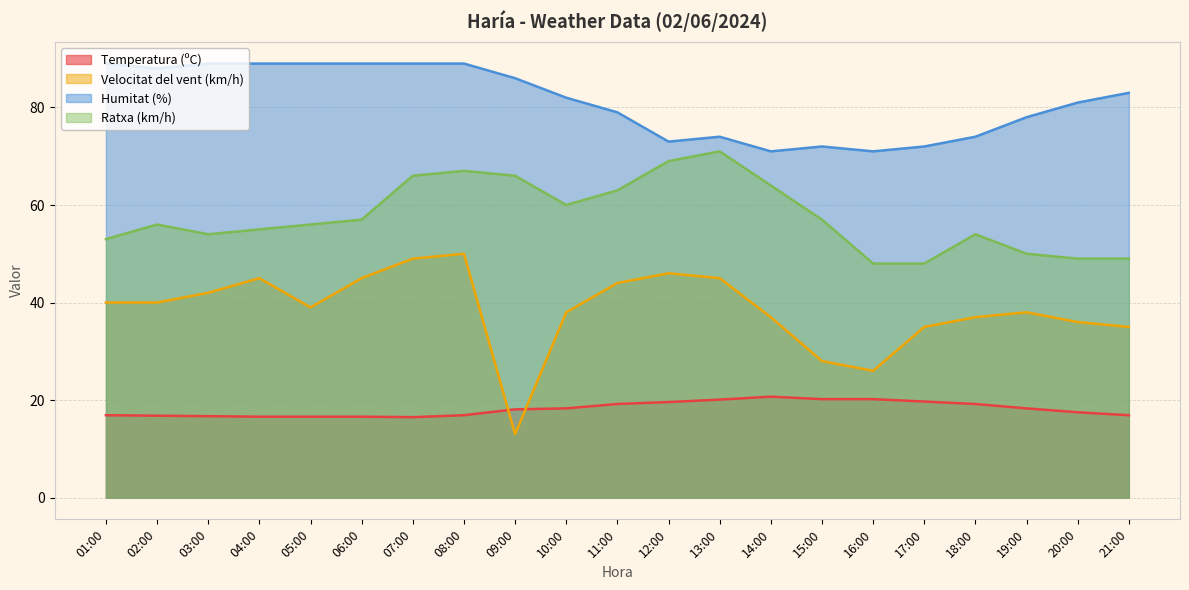

Which category has the highest value across all series?

01:00